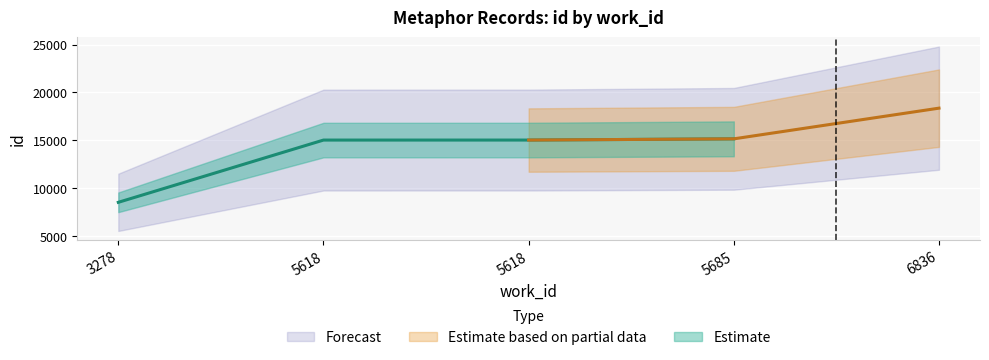

Reading left to right, transcribe all the data shown in this chart.

3278=8539	5618=15032	5618=15034	5685=15160	6836=18361